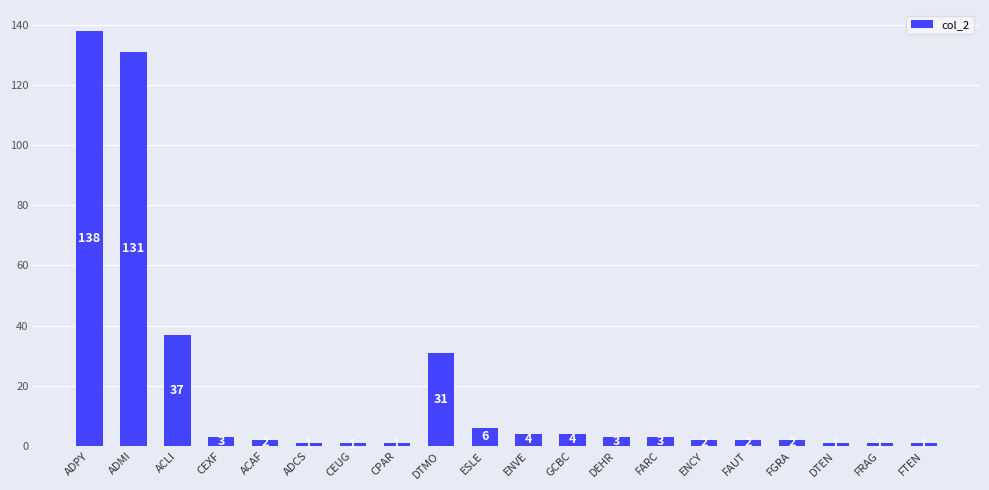

What is the approximate value at ENVE, to the nearest 5?

5